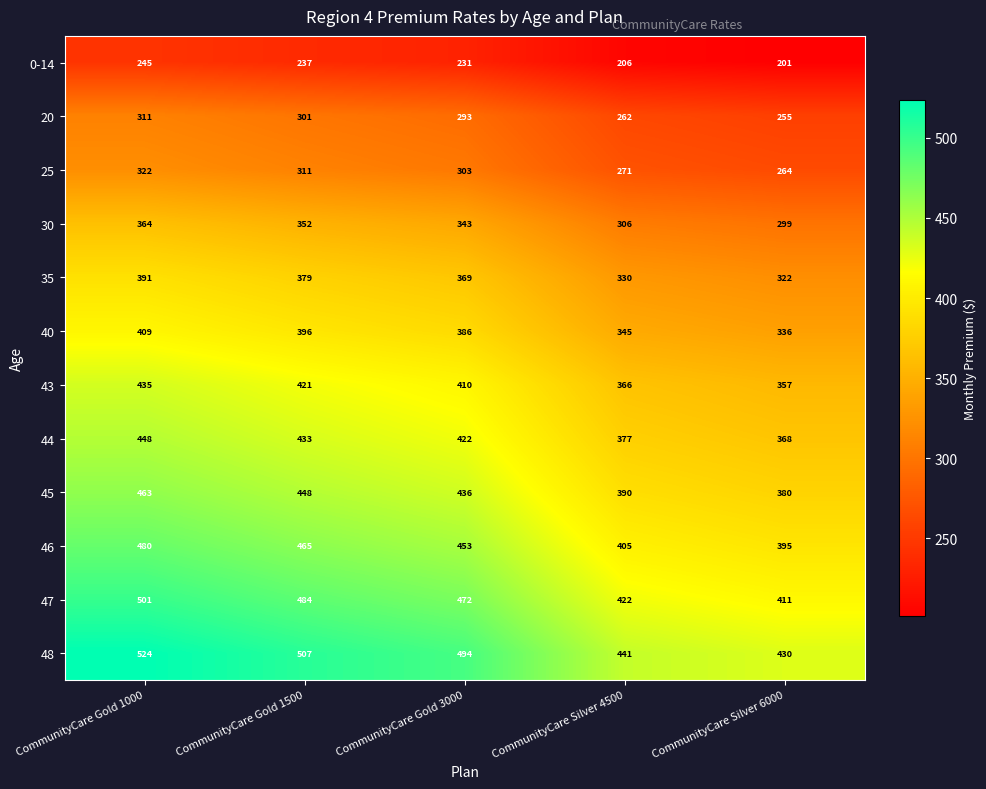

What is the sum of all 44 values?

2048